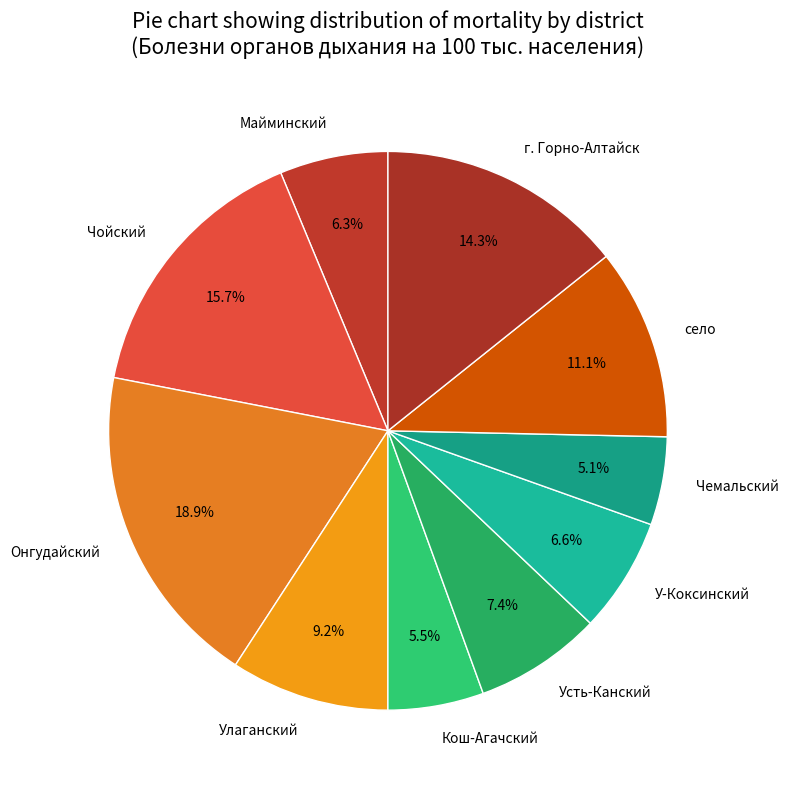

To the nearest percent, what is the combined percentage of Кош-Агачский and село?

17%